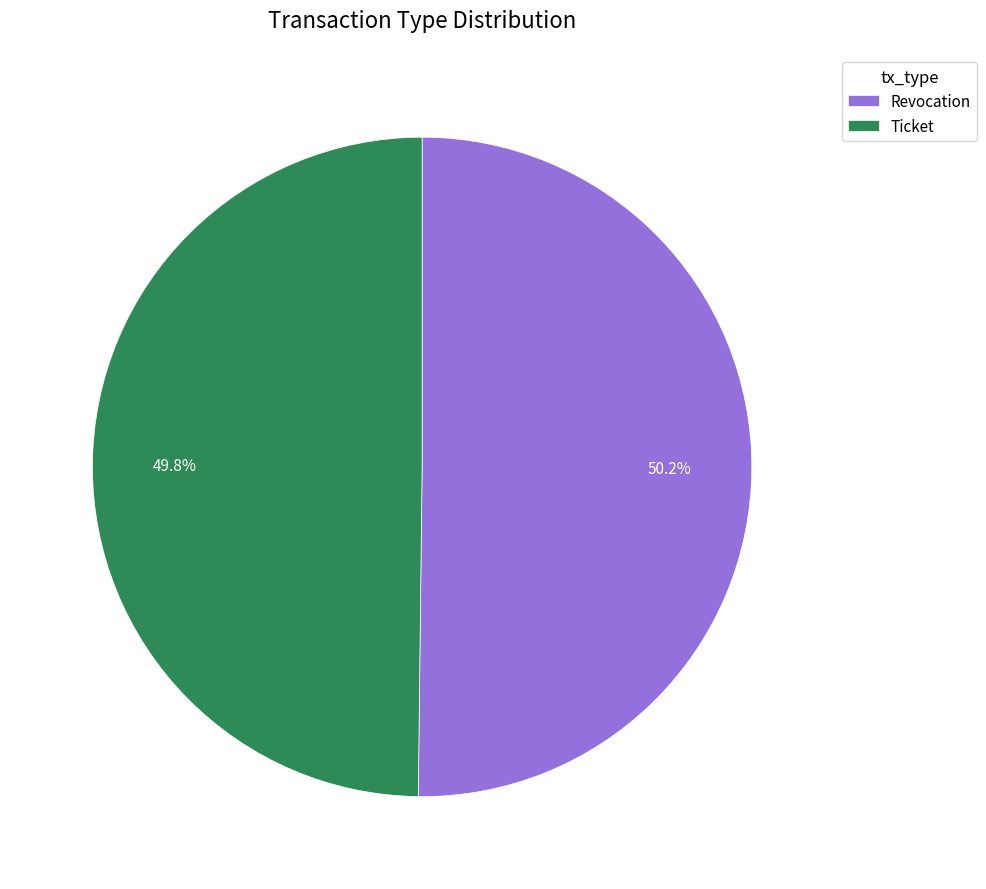

Is there any slice that represents more than half of the pie?

Yes